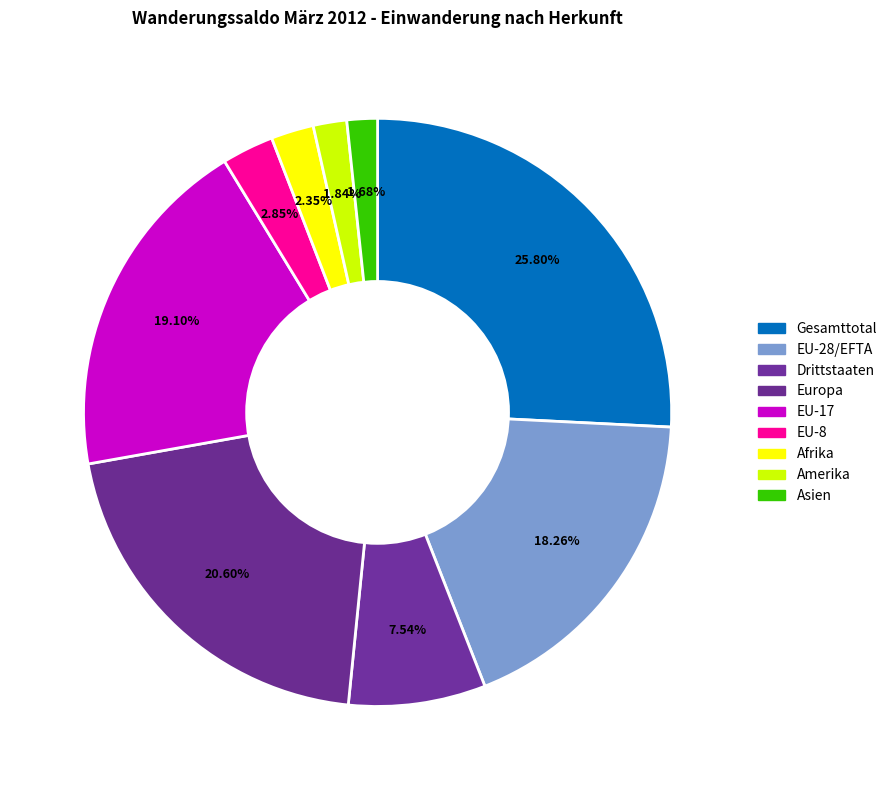

How many segments does this pie chart have?

9